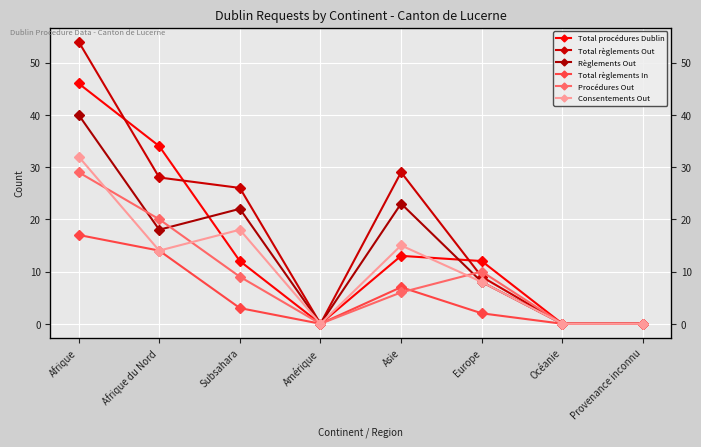

In Procédures Out, how many points are lower than both neighbors (excluding endpoints)?

1